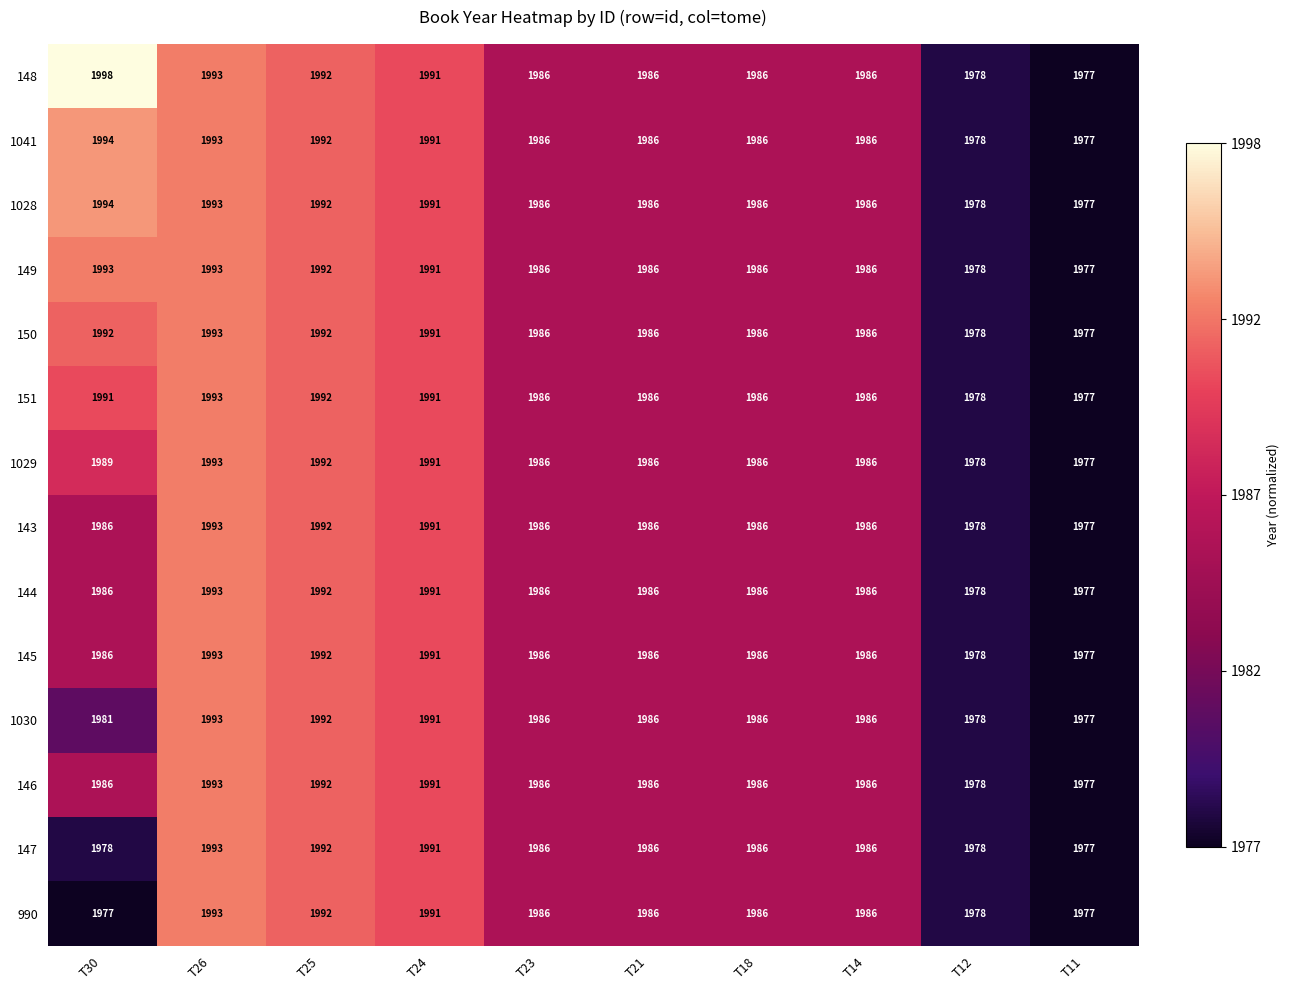

Which series has the largest total across all categories?

148